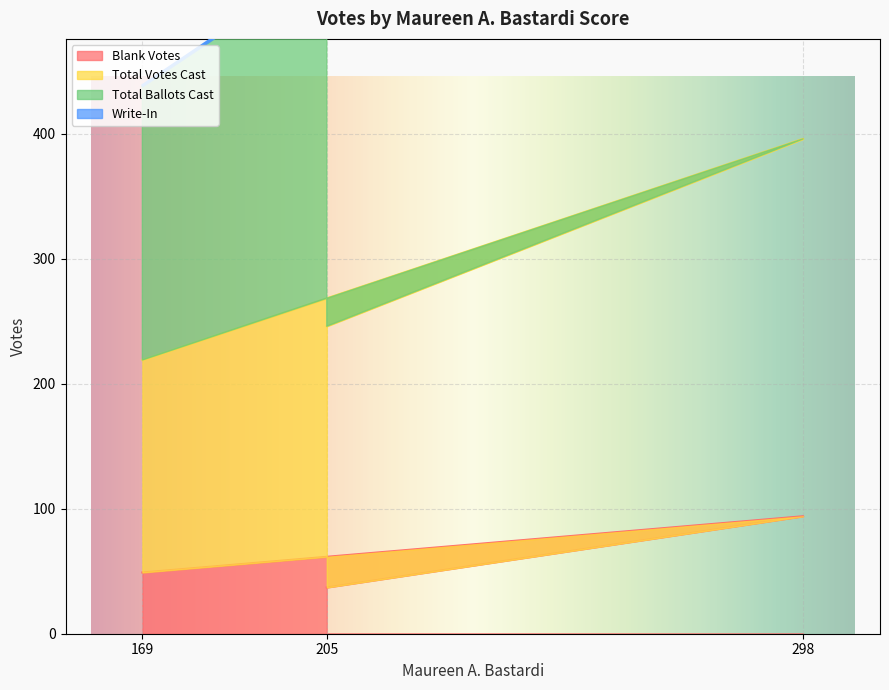

Which series has the largest total across all categories?

Total Votes Cast